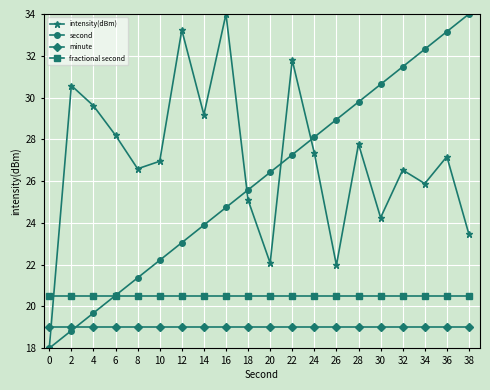

What is the sum of the intensity(dBm) values at 24 and 2?

57.9